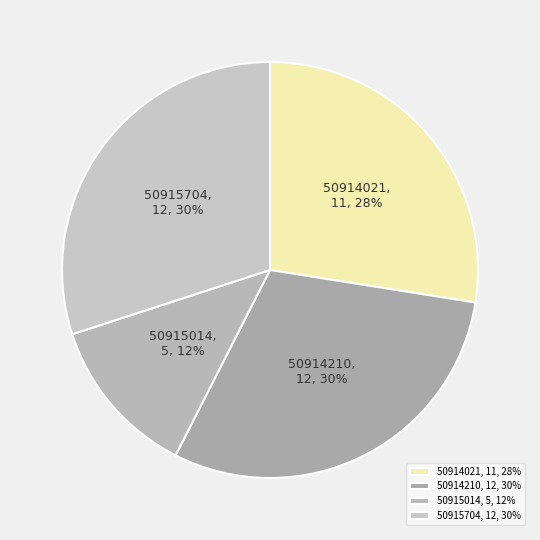

True or false: 50915704 accounts for 30% of the total.

True